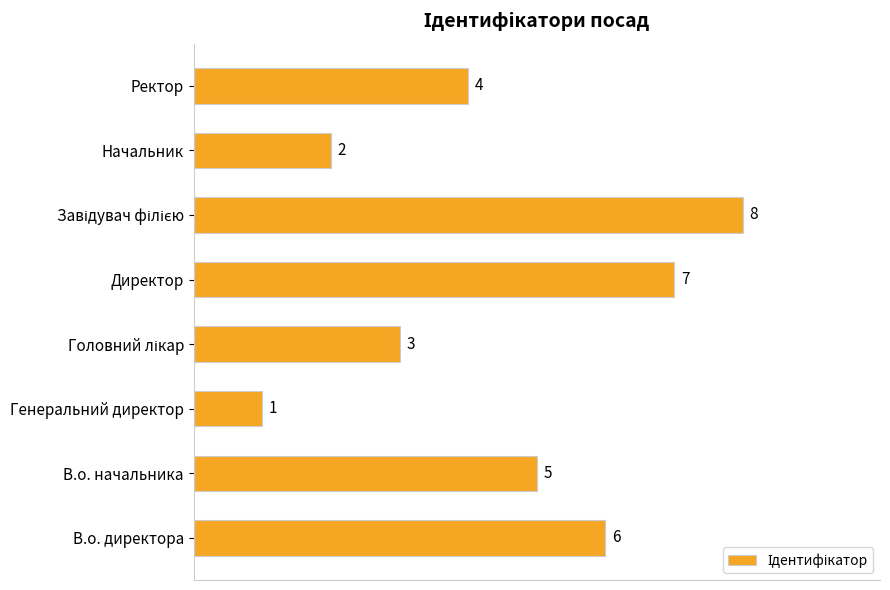

What is the difference between the maximum and second lowest values?

6